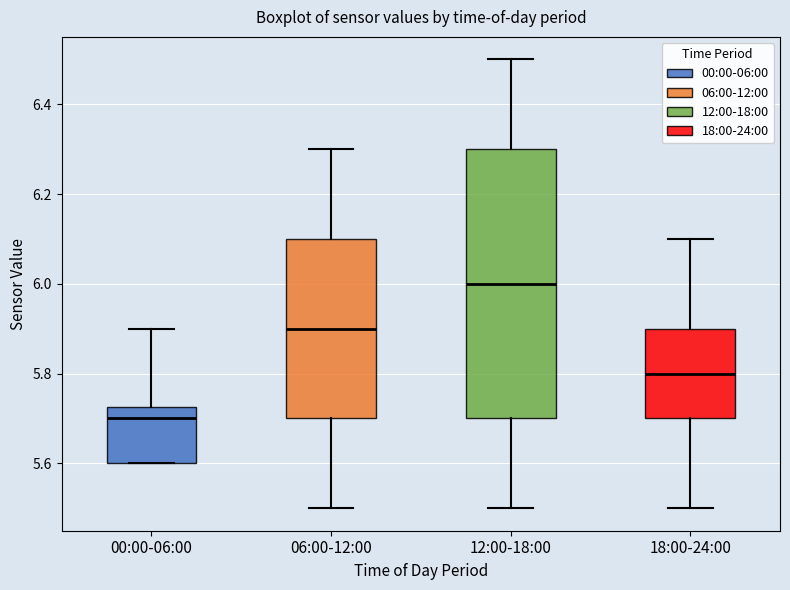

Reading left to right, read every box against the y-axis: the position of its median line, the range the box covers, and the ends of its whiskers. The values are not printed on the chart, so give them approximately, as read against the axis.

00:00-06:00: median 5.70, box 5.60 to 5.72, whiskers 5.60 to 5.90
06:00-12:00: median 5.90, box 5.70 to 6.10, whiskers 5.50 to 6.30
12:00-18:00: median 6.00, box 5.70 to 6.30, whiskers 5.50 to 6.50
18:00-24:00: median 5.80, box 5.70 to 5.90, whiskers 5.50 to 6.10